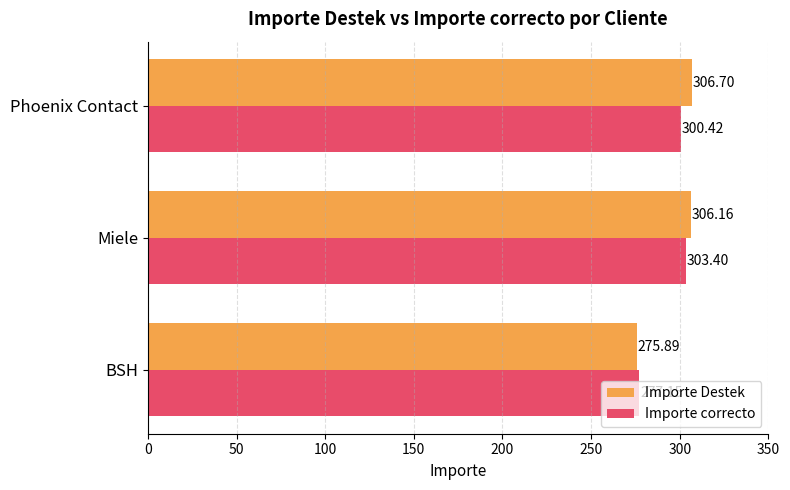

How many data points in Importe correcto are above 300?

2